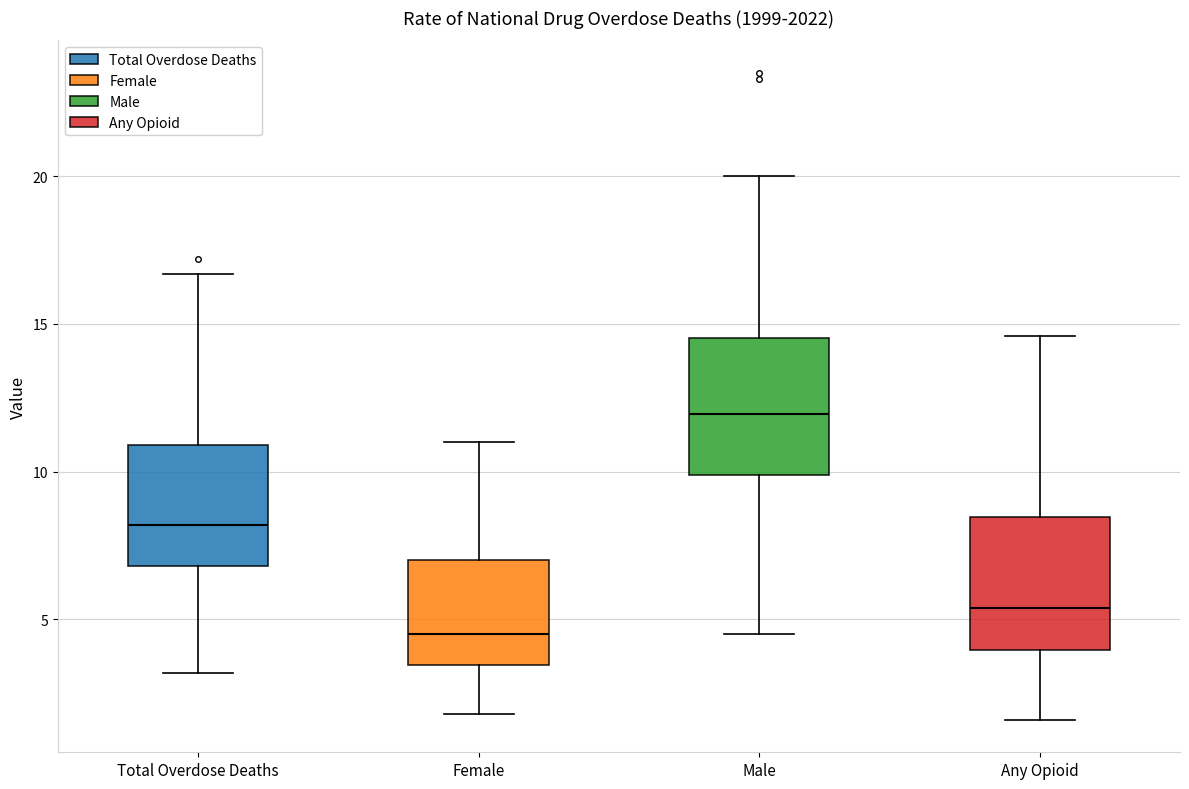

Reading left to right, read every box against the y-axis: the position of its median line, the range the box covers, and the ends of its whiskers. The values are not printed on the chart, so give them approximately, as read against the axis.

Total Overdose Deaths: median 8.0, box 7.0 to 11.0, whiskers 3.0 to 16.5
Female: median 4.5, box 3.5 to 7.0, whiskers 2.0 to 11.0
Male: median 12.0, box 10.0 to 14.5, whiskers 4.5 to 20.0
Any Opioid: median 5.5, box 4.0 to 8.5, whiskers 1.5 to 14.5